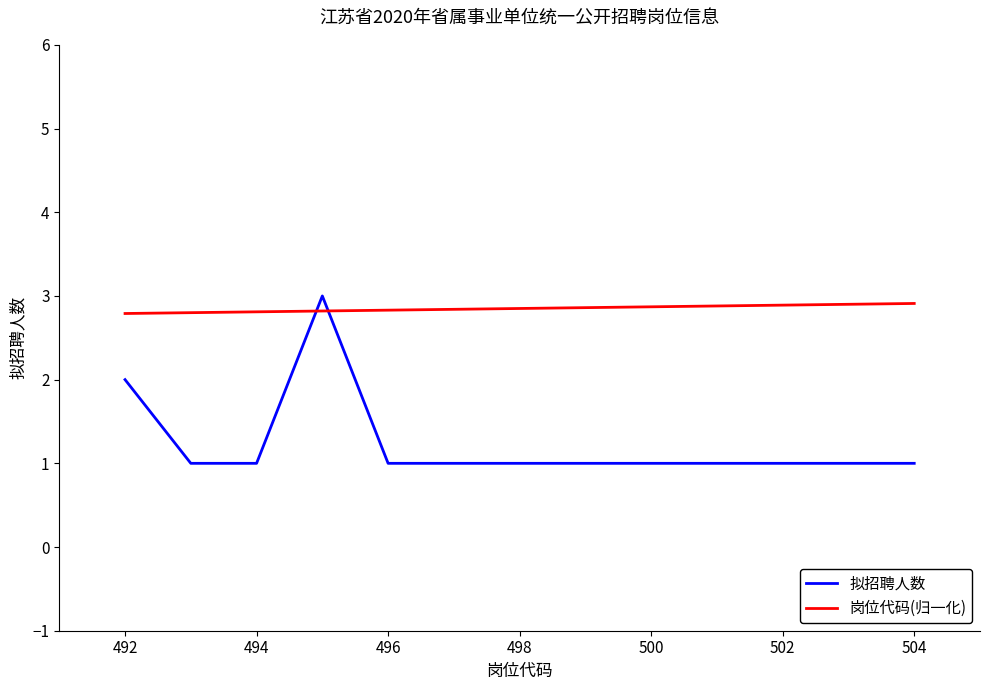

Count the 岗位代码(归一化) values in the range 2 to 3.

13